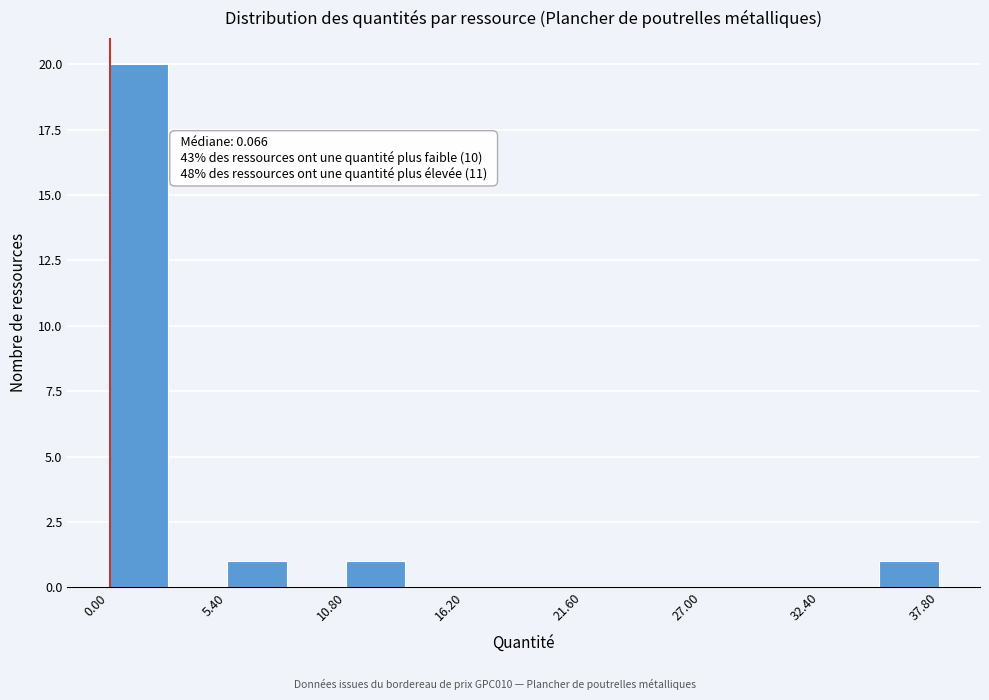

Around what value on the x-axis is the tallest bar? Give the approximate position of its centre, as read against the axis.

1